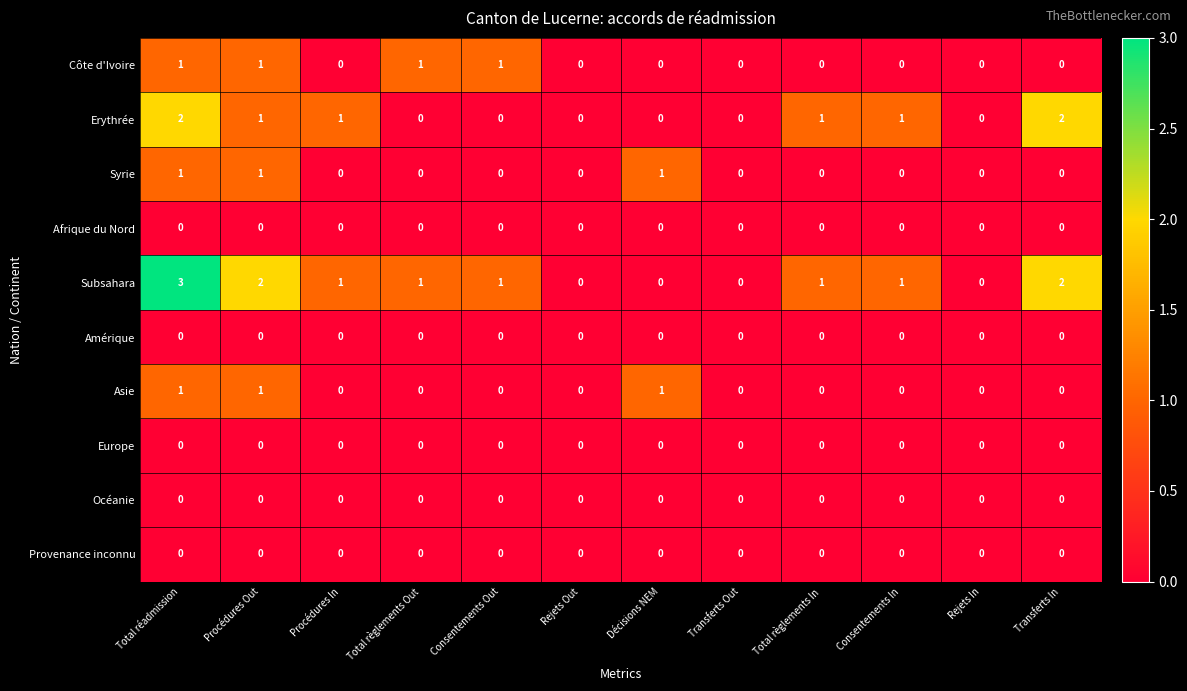

Count the Syrie values in the range 0 to 1.

12